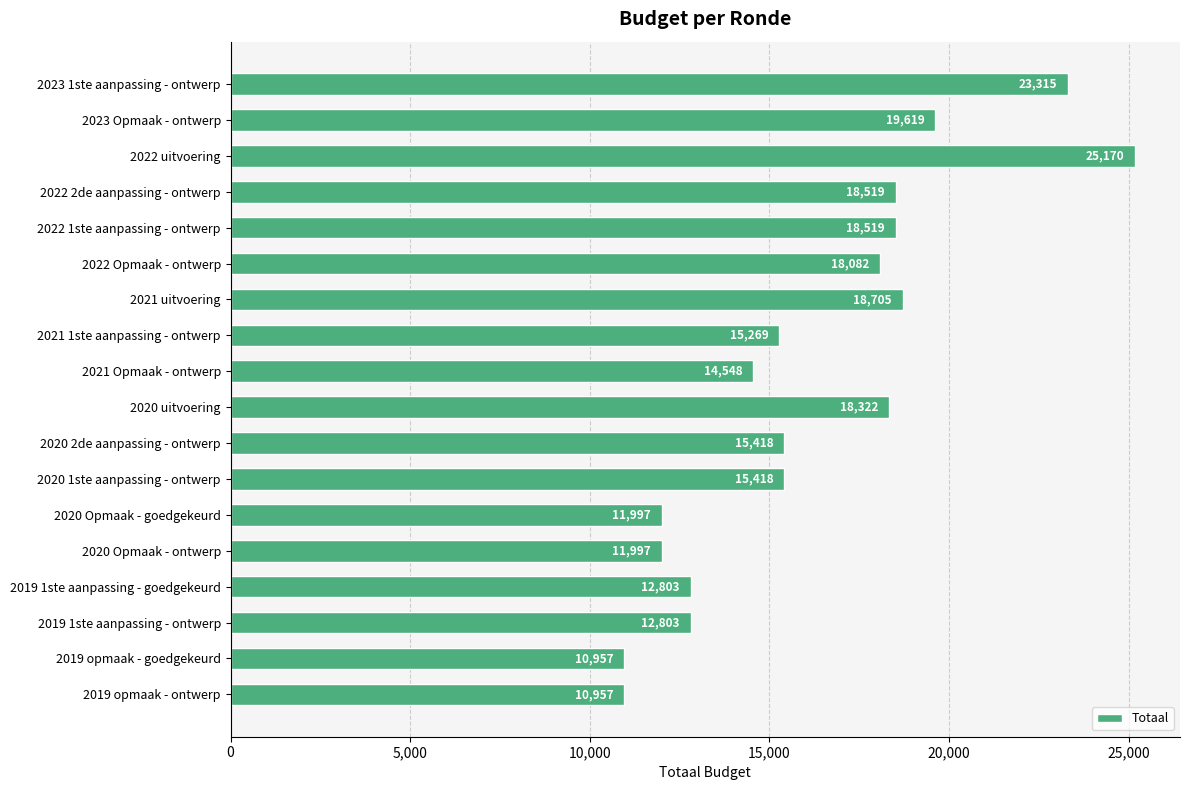

What is the minimum value shown in the chart?

10957